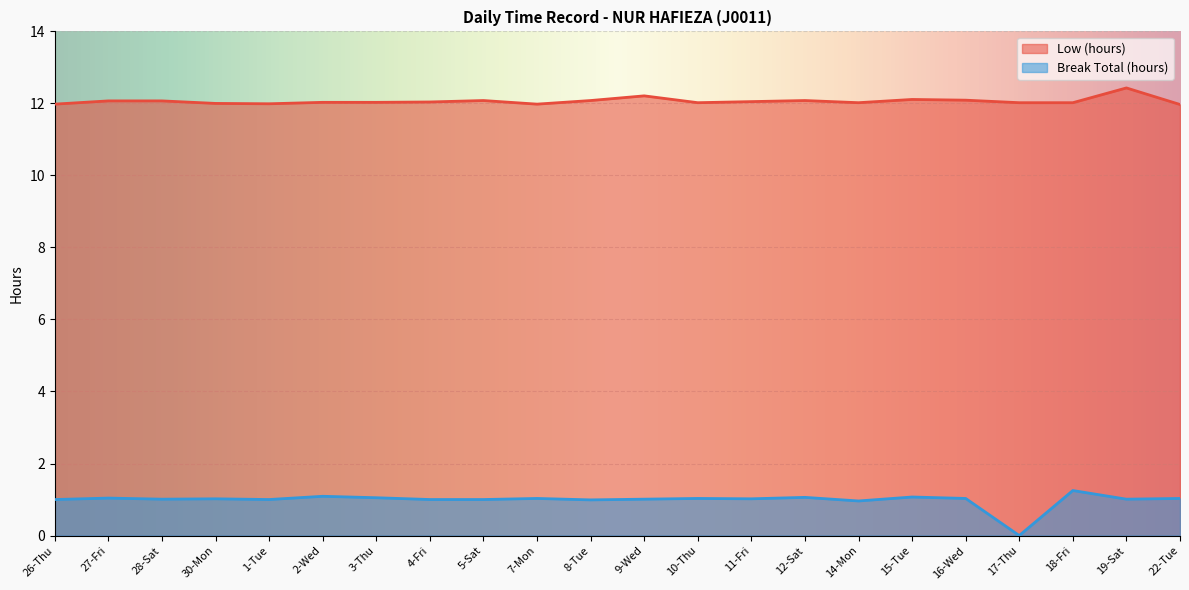

Does the chart display data point markers on the line(s)?

No